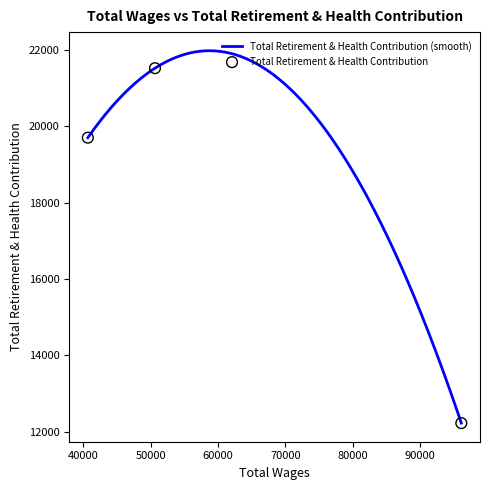

Between 40662.0 and 50640.0, which is larger?

50640.0